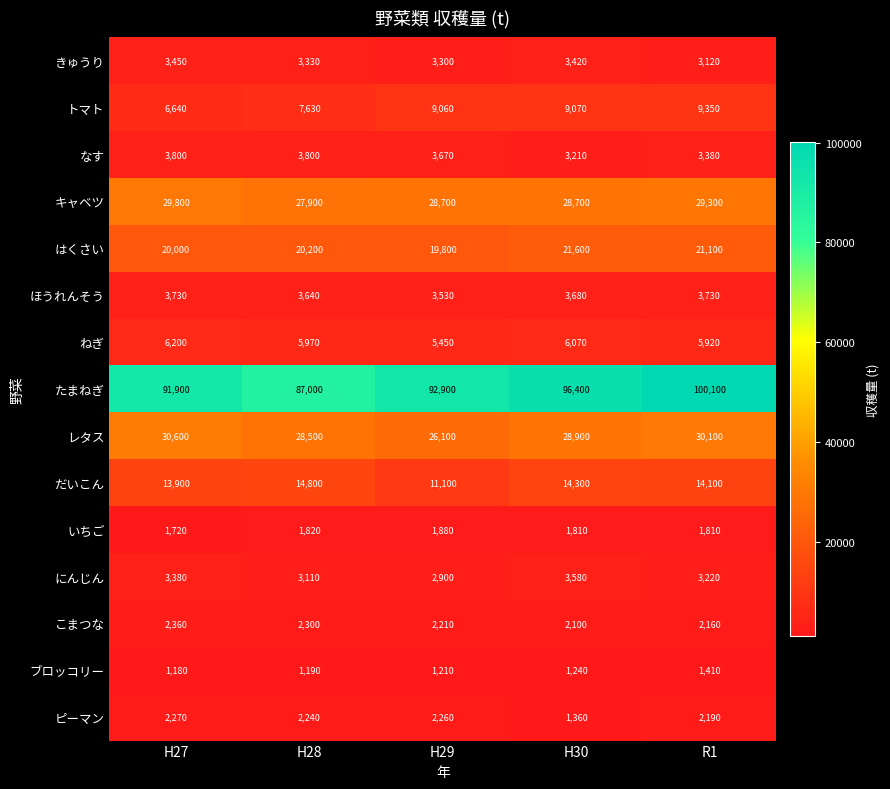

At which category is the sum across all series the highest?

R1